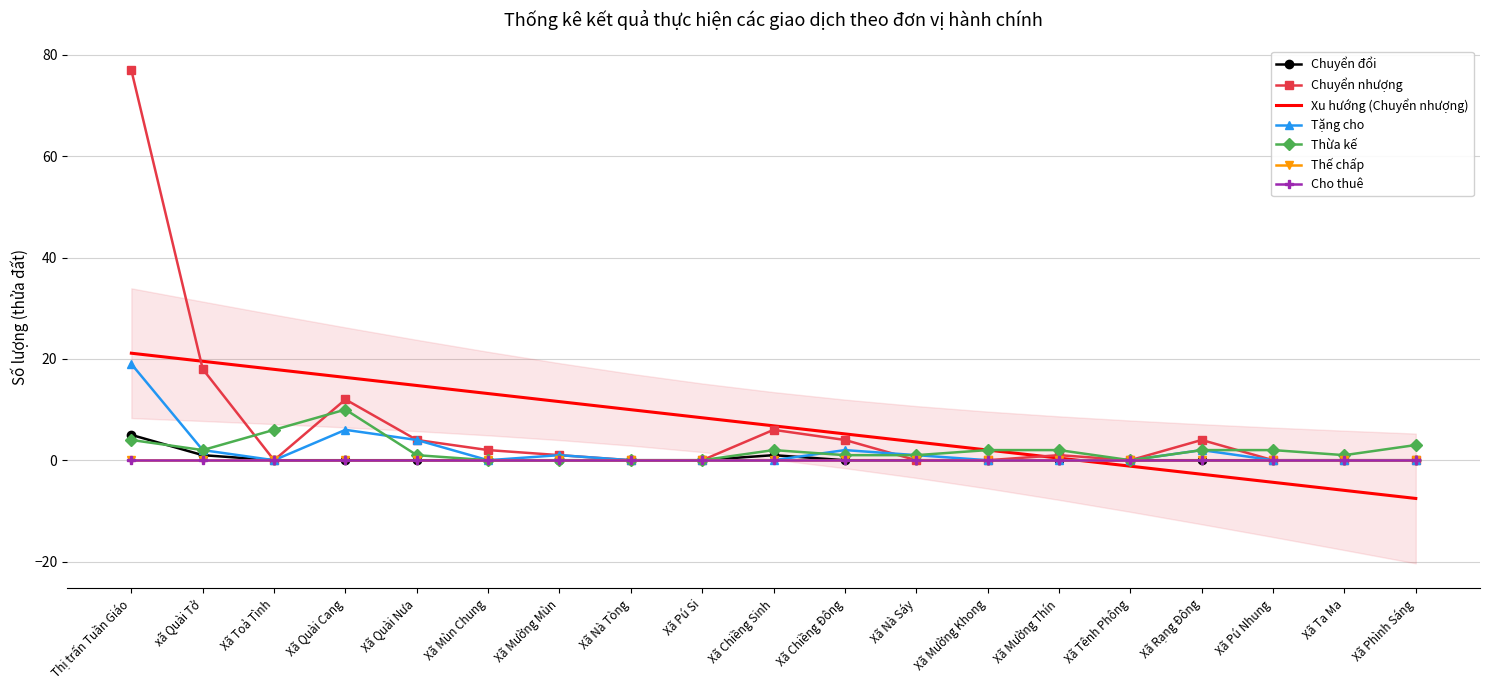

What position from the left is Xã Nà Tòng?

8